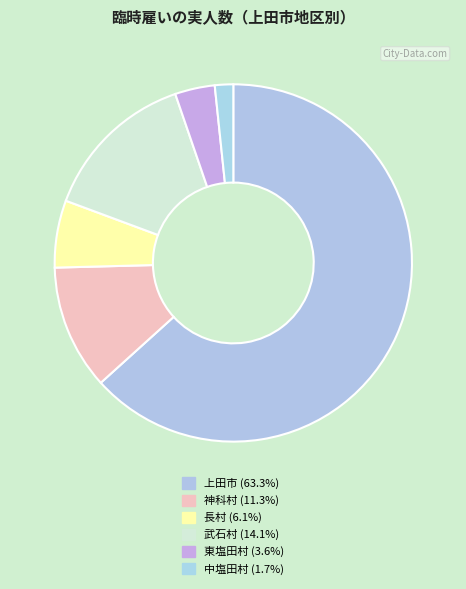

Is 長村 the majority of the pie?

No